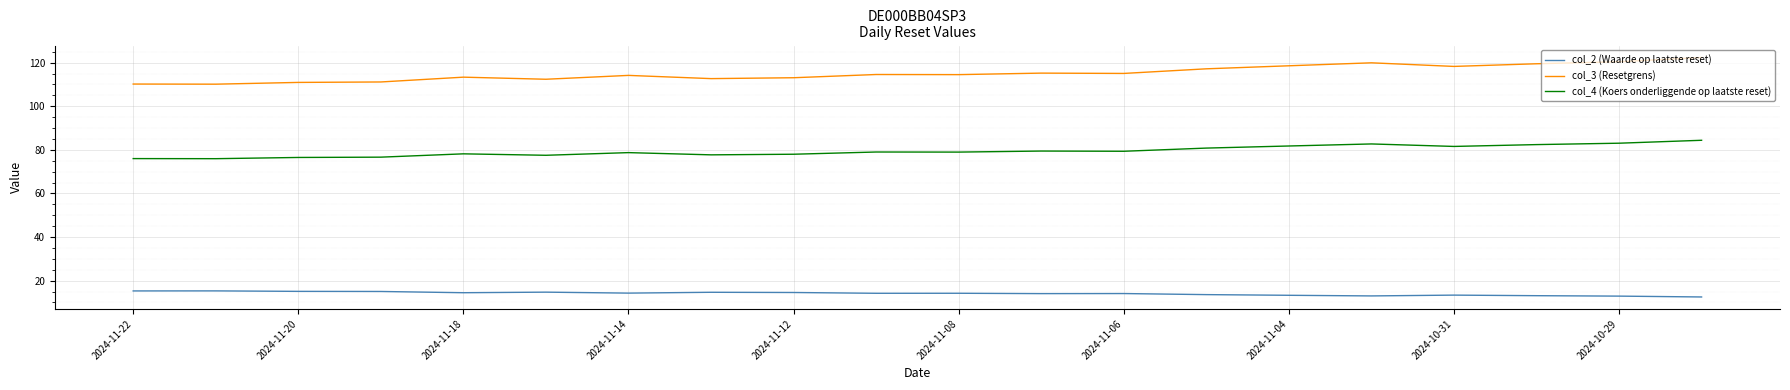

True or false: col_2 (Waarde op laatste reset) and col_4 (Koers onderliggende op laatste reset) intersect in this chart.

False